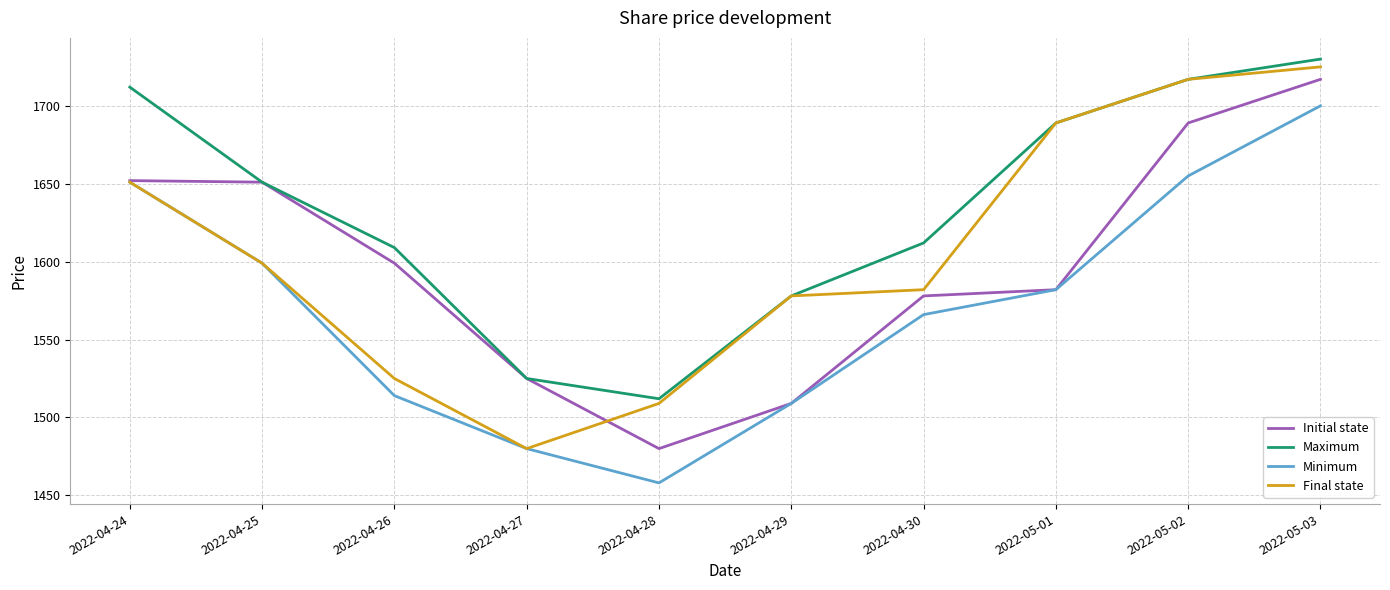

What is the difference between the highest and lowest values at 2022-04-26?

95